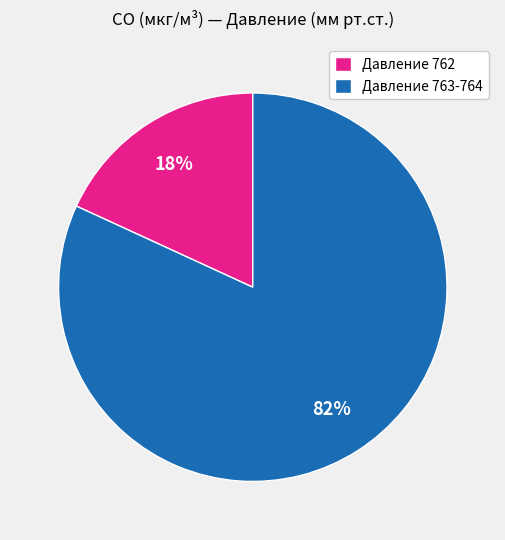

Between Давление 762 and Давление 763-764, which is larger?

Давление 763-764